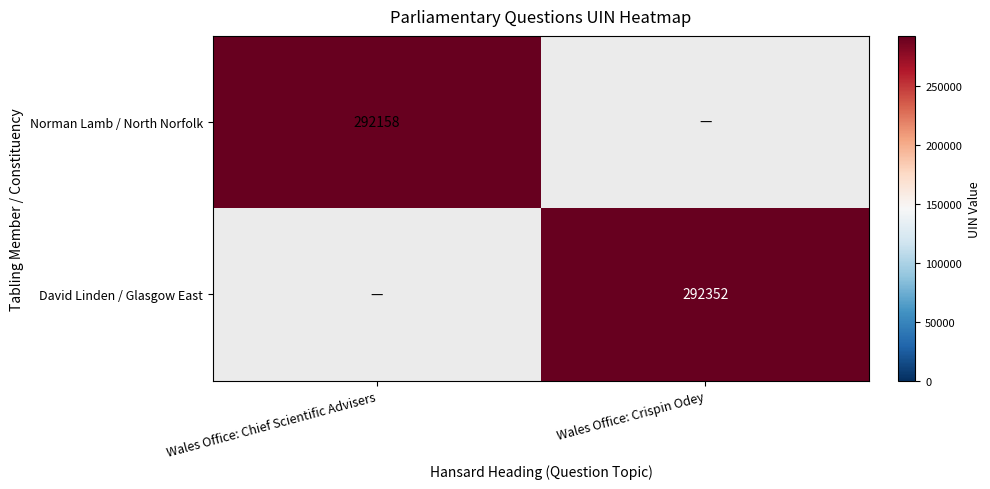

The Norman Lamb / North Norfolk series shows 292158 at Wales Office: Chief Scientific Advisers. True or false?

True